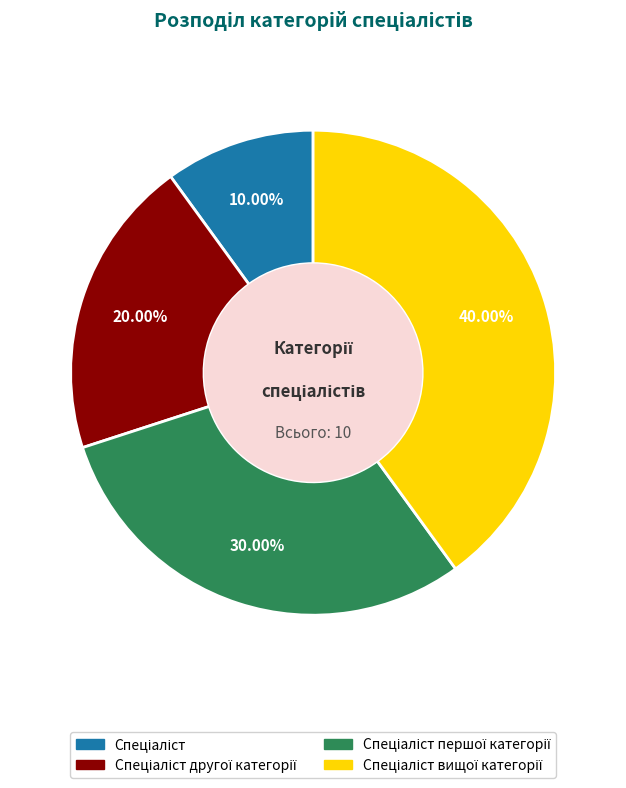

Is there a majority slice in this chart?

No